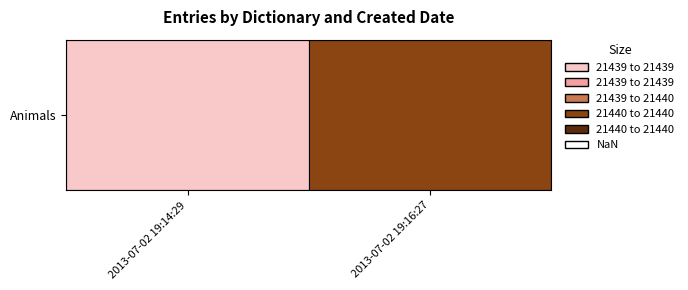

Reading left to right, what are all the values shown in this chart?

0=21439	1=21440